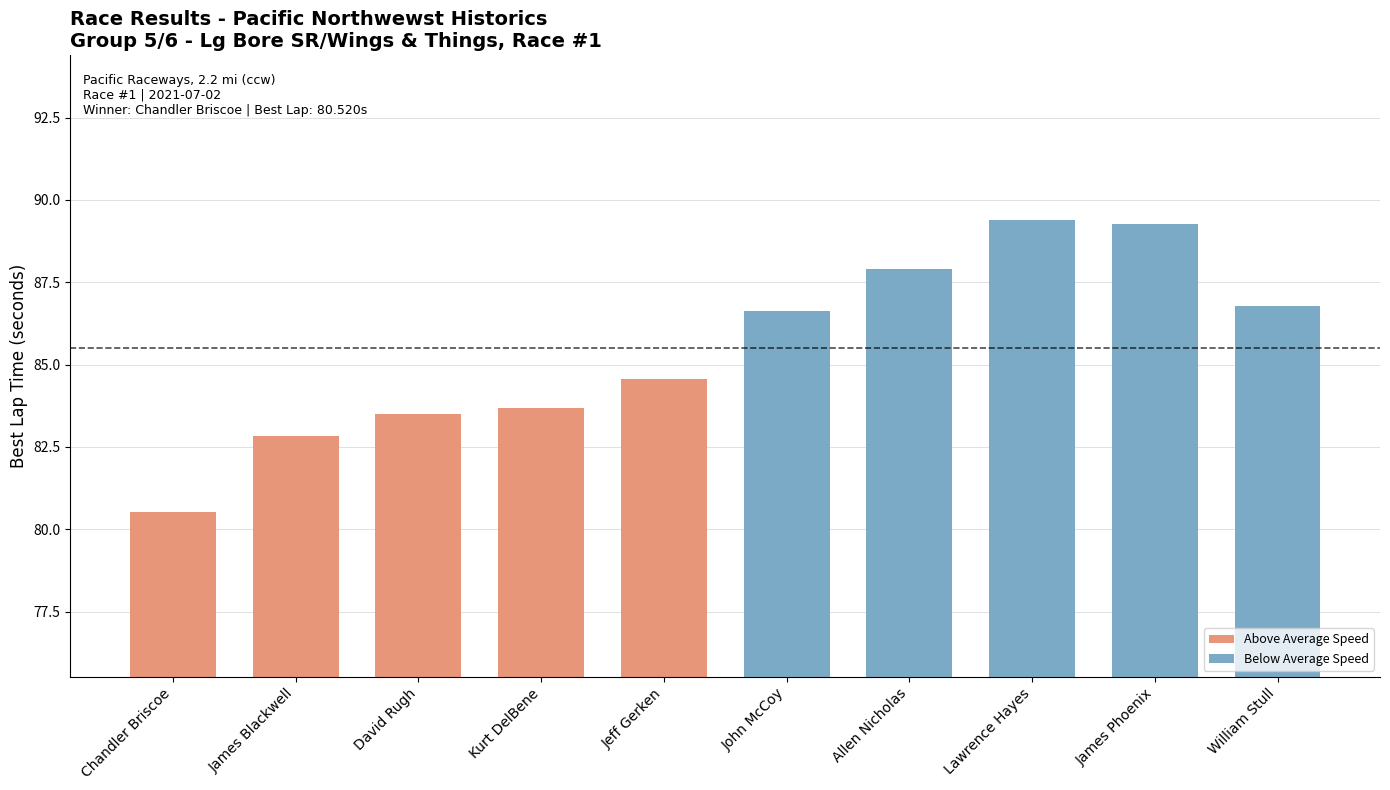

The chart shows a value of 21.0 at Jeff Gerken. True or false?

False